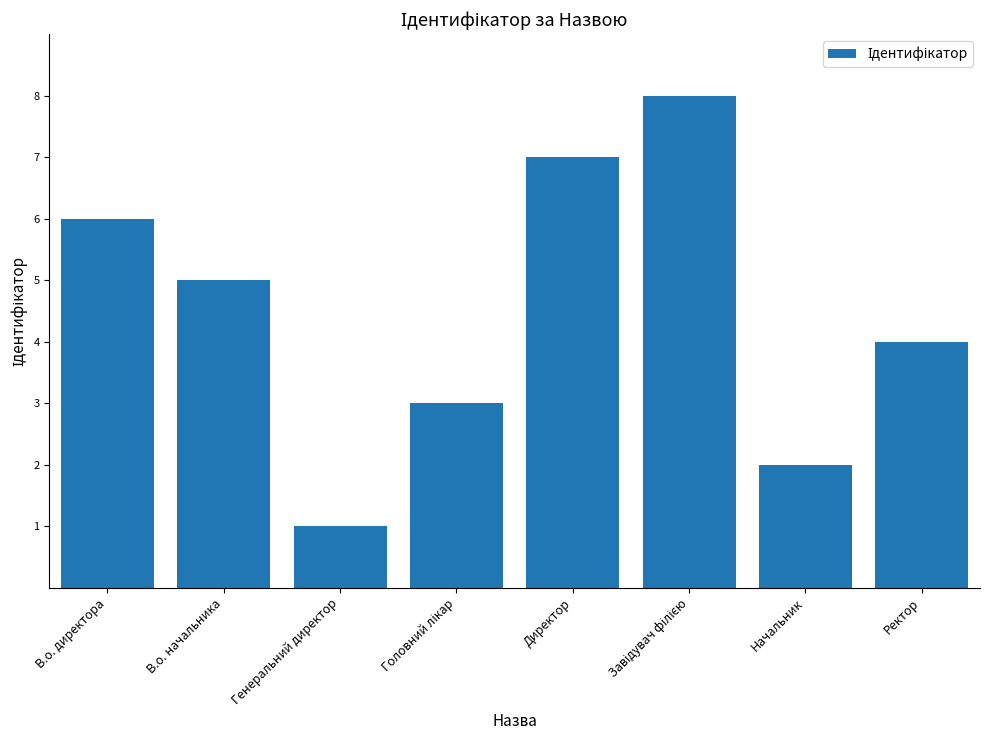

Reading right to left, list all the values displayed in this chart.

4	2	8	7	3	1	5	6